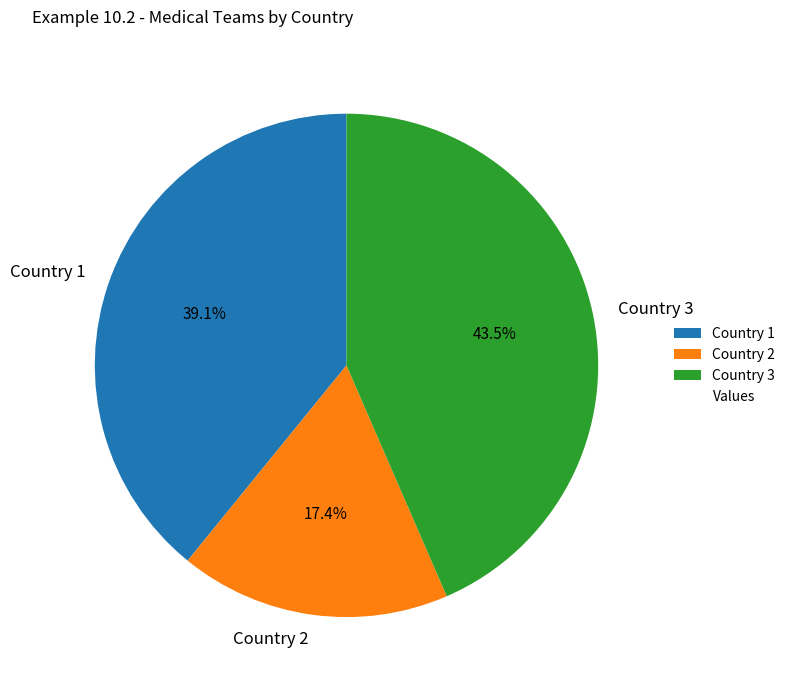

Is Country 3 the majority of the pie?

No